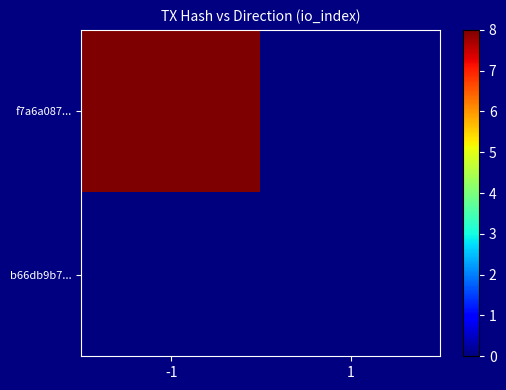

Rank the series by their average value, from highest to lowest.

f7a6a087..., b66db9b7...